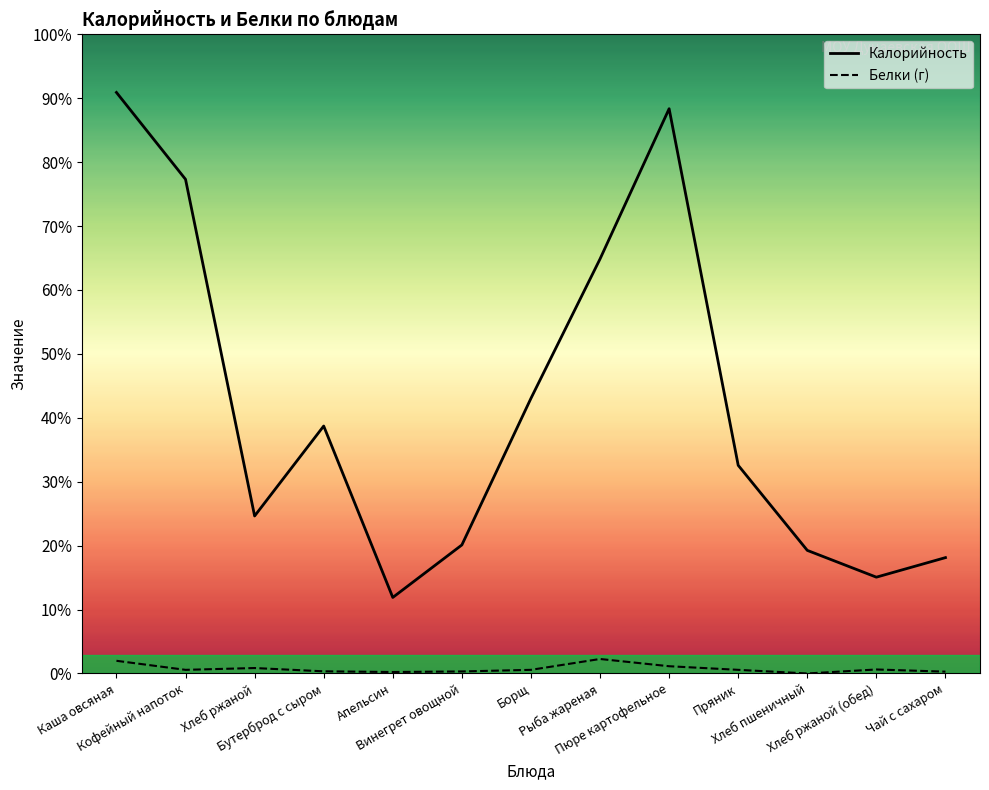

True or false: Белки (г) has a value of 3.7 at Хлеб ржаной (обед).

False